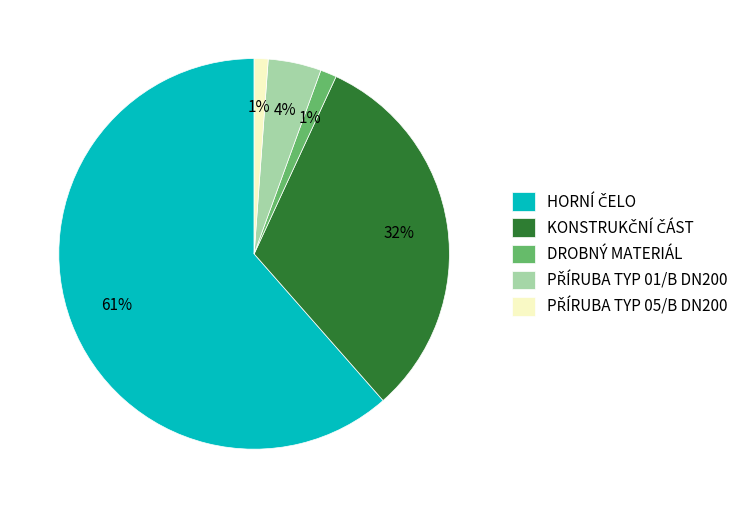

Is there a majority slice in this chart?

Yes